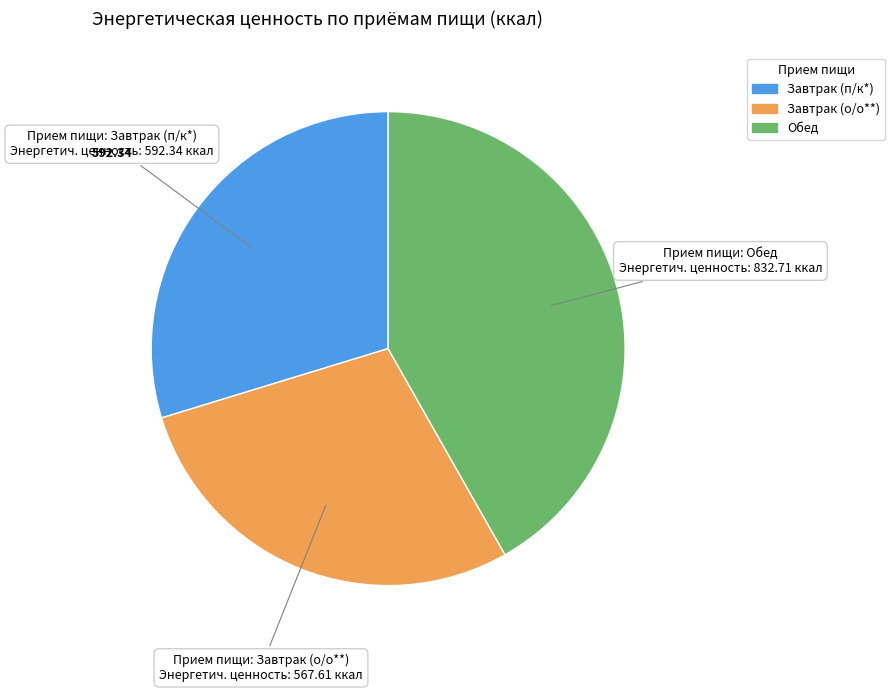

Which category has the smallest portion of the pie?

Завтрак (о/о**)